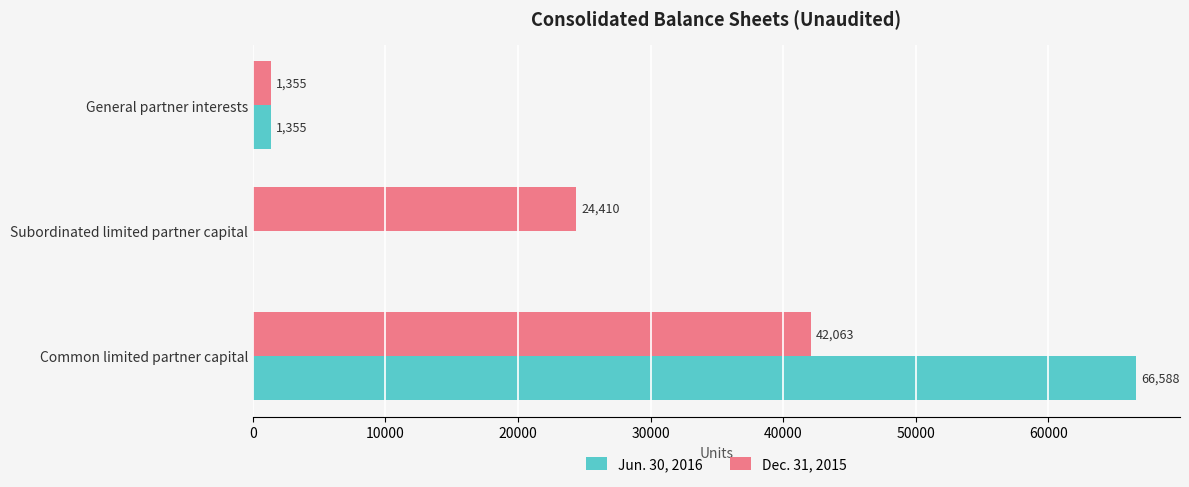

What is the sum of all Jun. 30, 2016 values?

67943